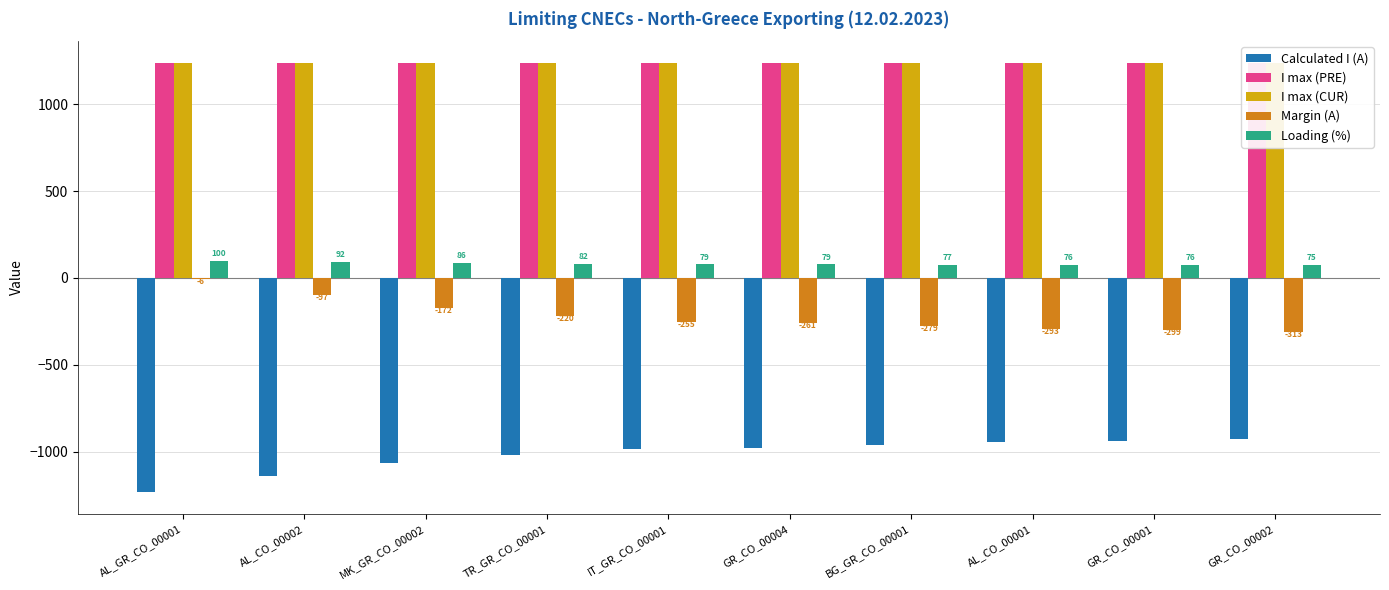

Where does the Margin (A) series first go above -255?

AL_GR_CO_00001